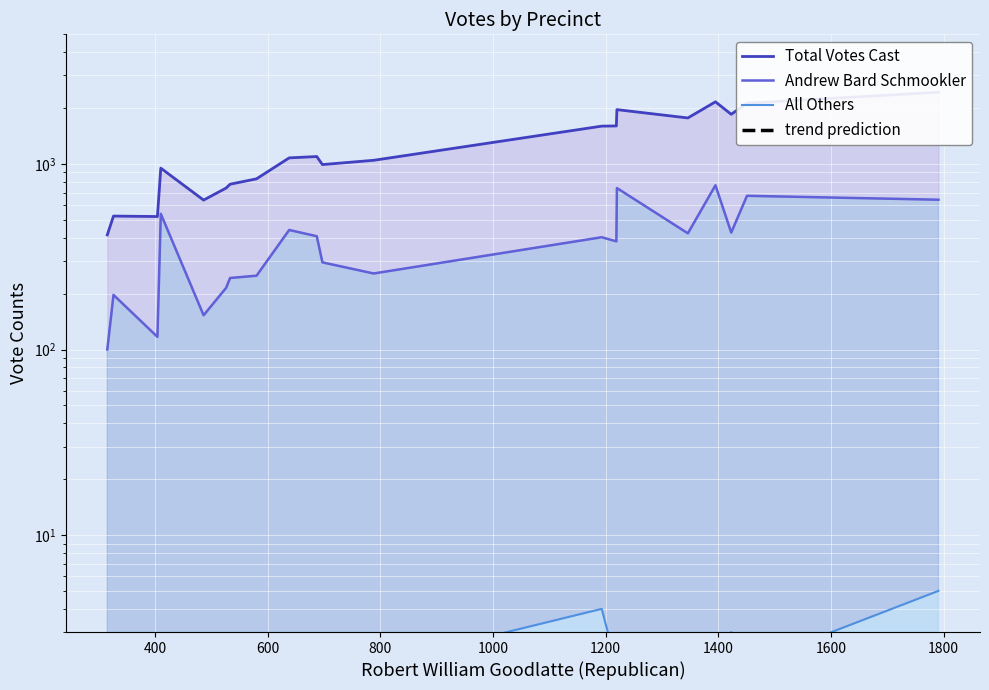

How many data points in Total Votes Cast are less than 1079?

10